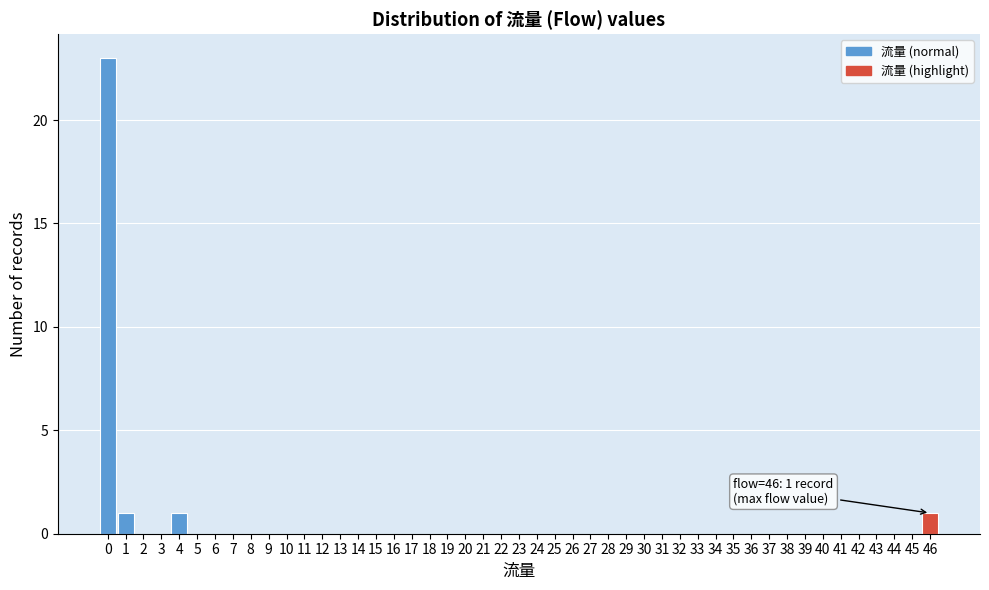

Over which range of the x-axis is the bar tallest?

-0.5 to 0.5